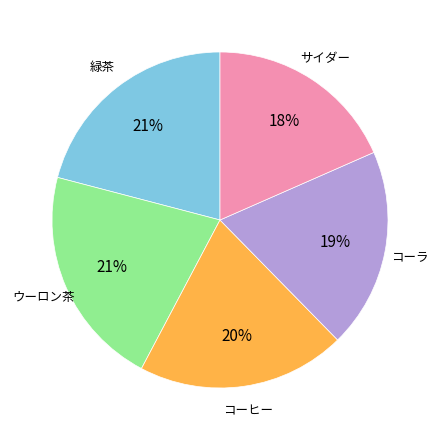

Is there any slice that represents more than half of the pie?

No